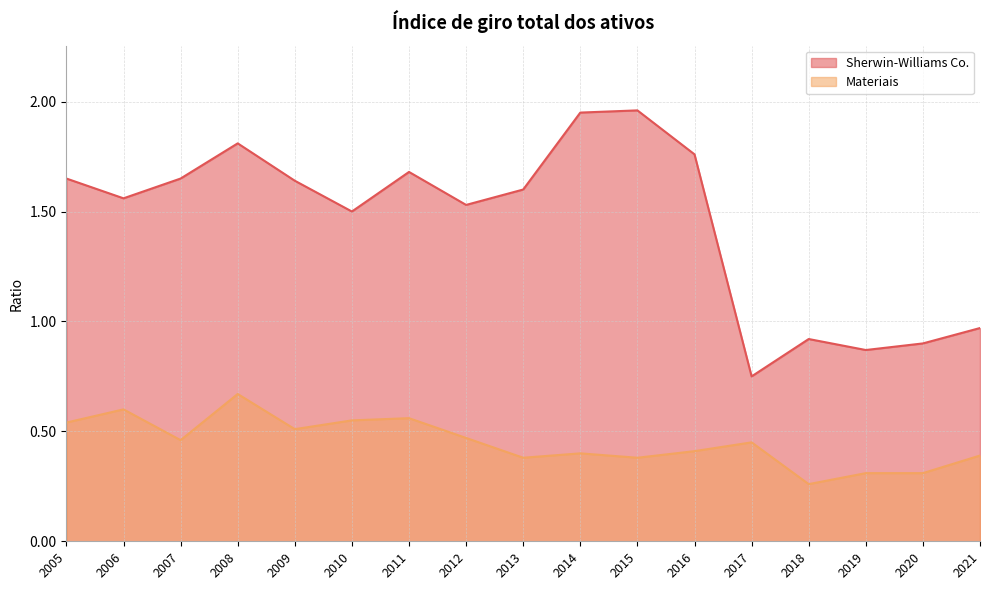

Count the number of categories in the chart.

17